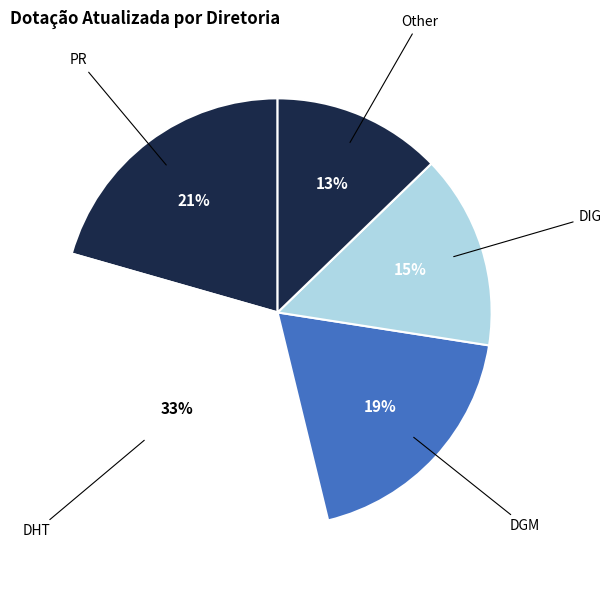

To the nearest percent, what is the average slice percentage?

20%